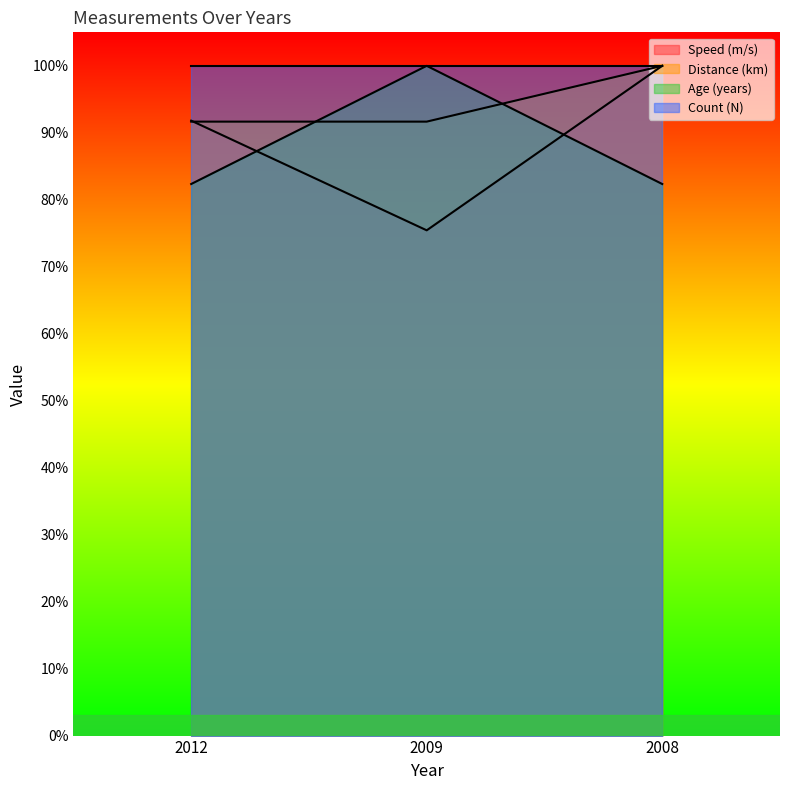

Which has a higher value, 2009 or 2008?

2008